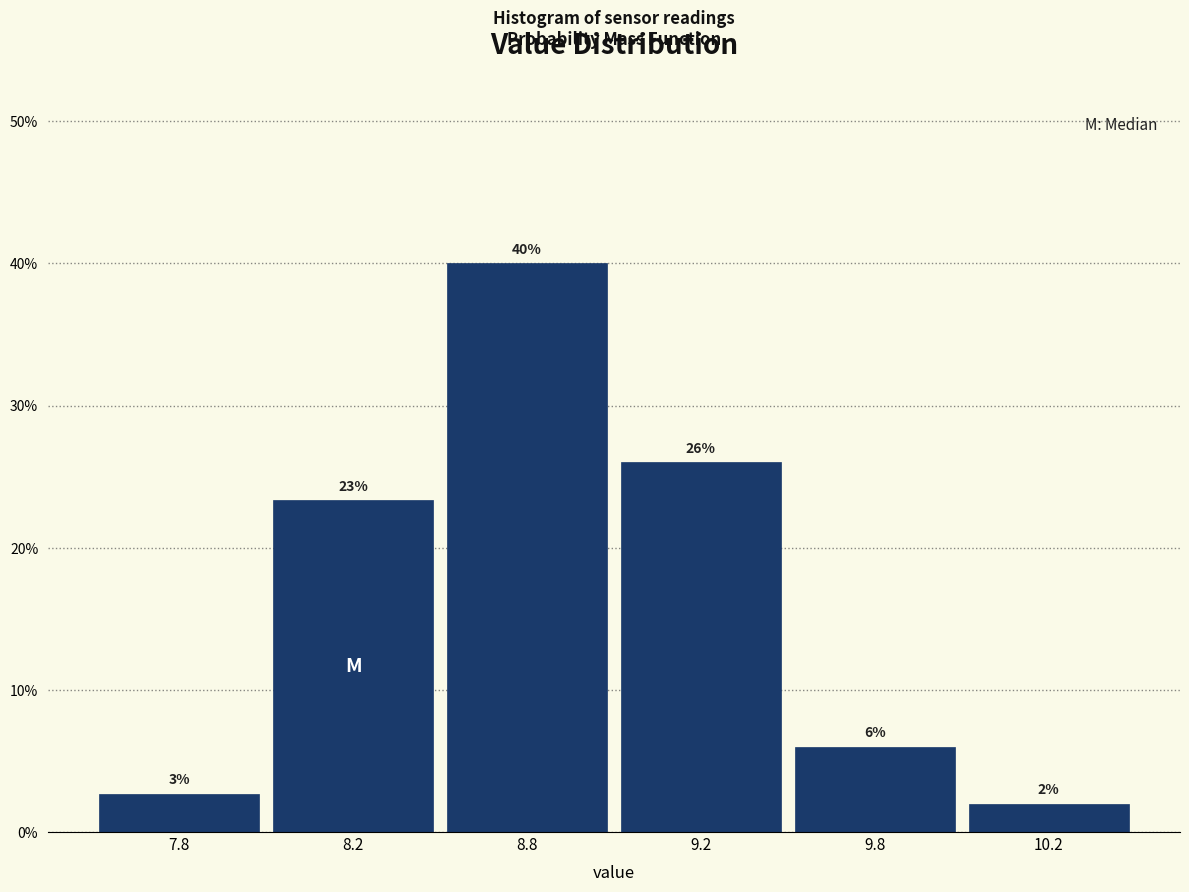

What is the average value?

16.7